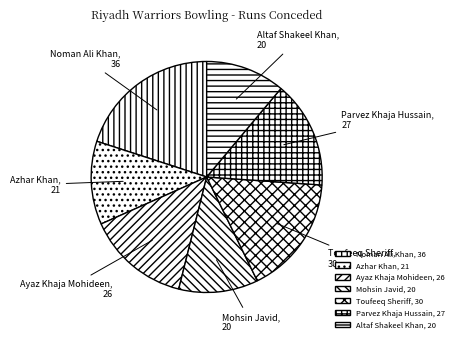

Is the sum of Noman Ali Khan and Ayaz Khaja Mohideen greater than half?

No